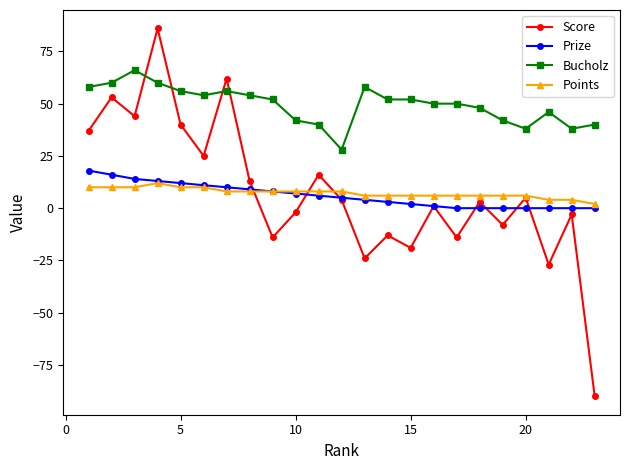

What is the lowest value of the Points series?

2